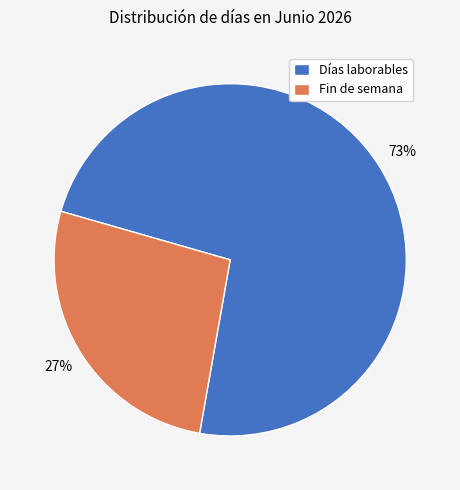

Which category has the smallest portion of the pie?

Fin de semana